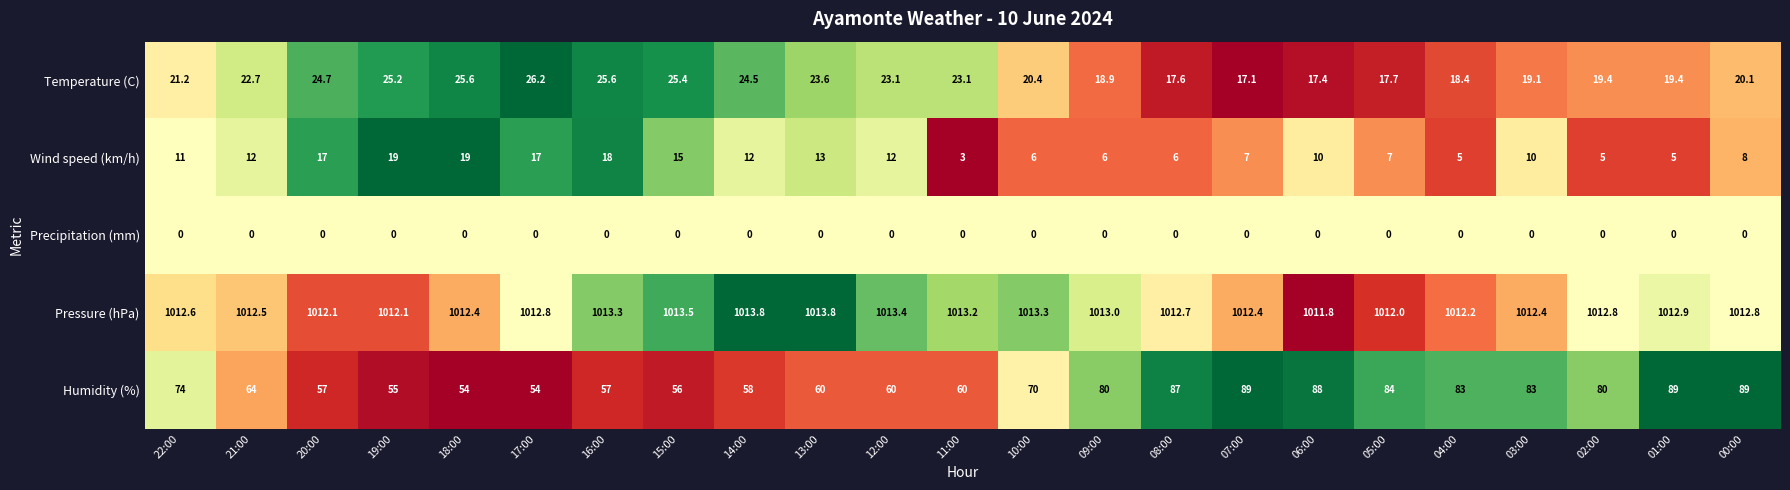

The value of Wind speed (km/h) at 13:00 is 13.0. True or false?

True